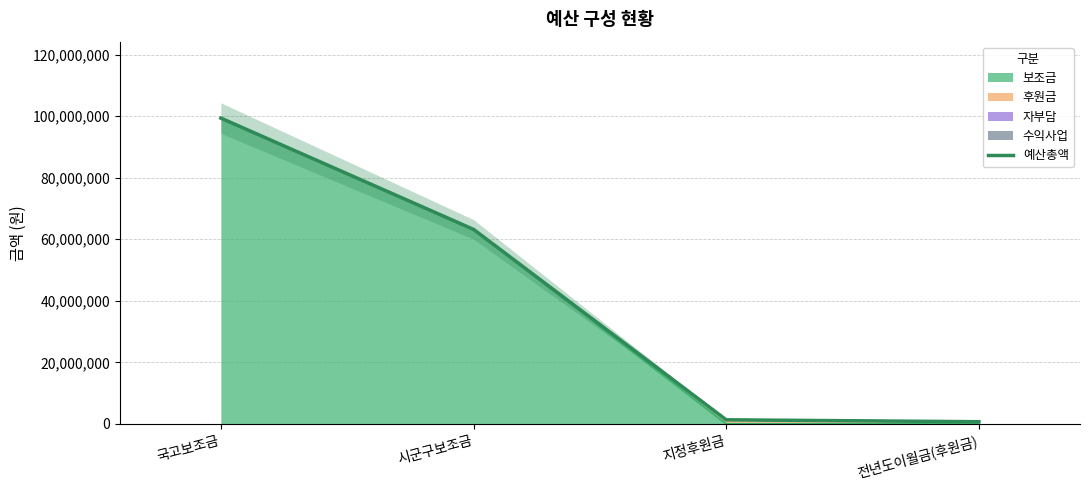

How many values are below 63197740?

2